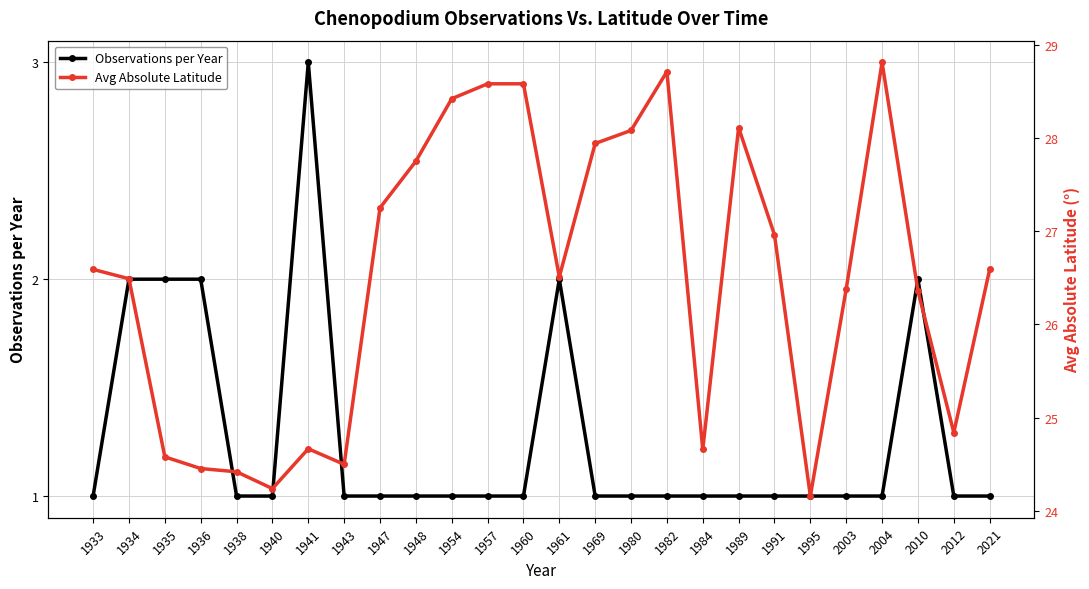

Reading left to right, what are all the values shown in this chart?

Observations per Year: 1933=1.0	1934=2.0	1935=2.0	1936=2.0	1938=1.0	1940=1.0	1941=3.0	1943=1.0	1947=1.0	1948=1.0	1954=1.0	1957=1.0	1960=1.0	1961=2.0	1969=1.0	1980=1.0	1982=1.0	1984=1.0	1989=1.0	1991=1.0	1995=1.0	2003=1.0	2004=1.0	2010=2.0	2012=1.0	2021=1.0
Avg Absolute Latitude: 1933=26.6	1934=26.5	1935=24.6	1936=24.5	1938=24.4	1940=24.2	1941=24.7	1943=24.5	1947=27.2	1948=27.8	1954=28.4	1957=28.6	1960=28.6	1961=26.5	1969=27.9	1980=28.1	1982=28.7	1984=24.7	1989=28.1	1991=27.0	1995=24.2	2003=26.4	2004=28.8	2010=26.4	2012=24.8	2021=26.6